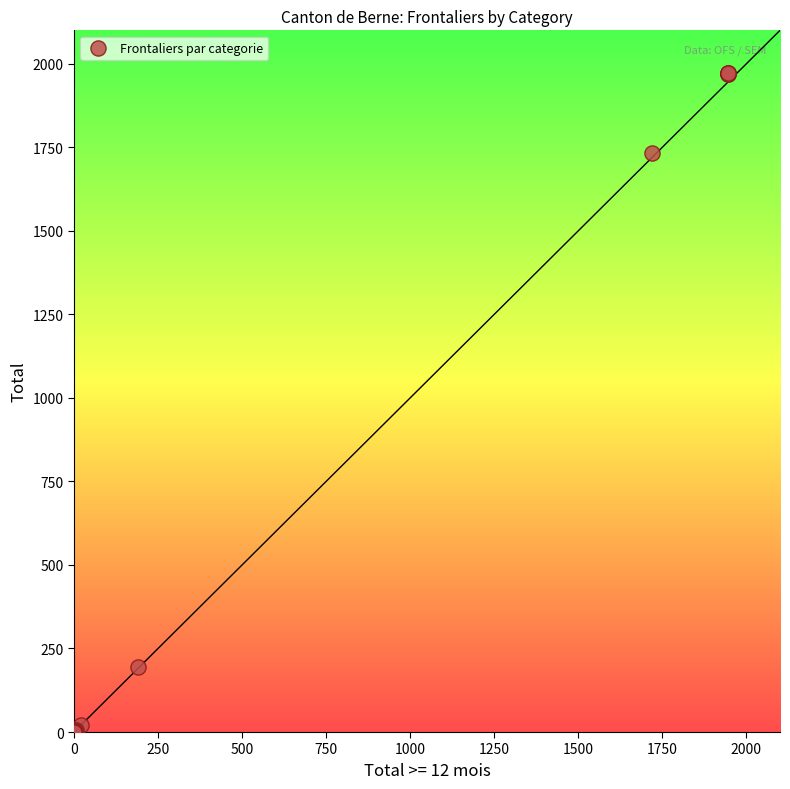

What Y value in the scatter plot is closest to 986?

1732